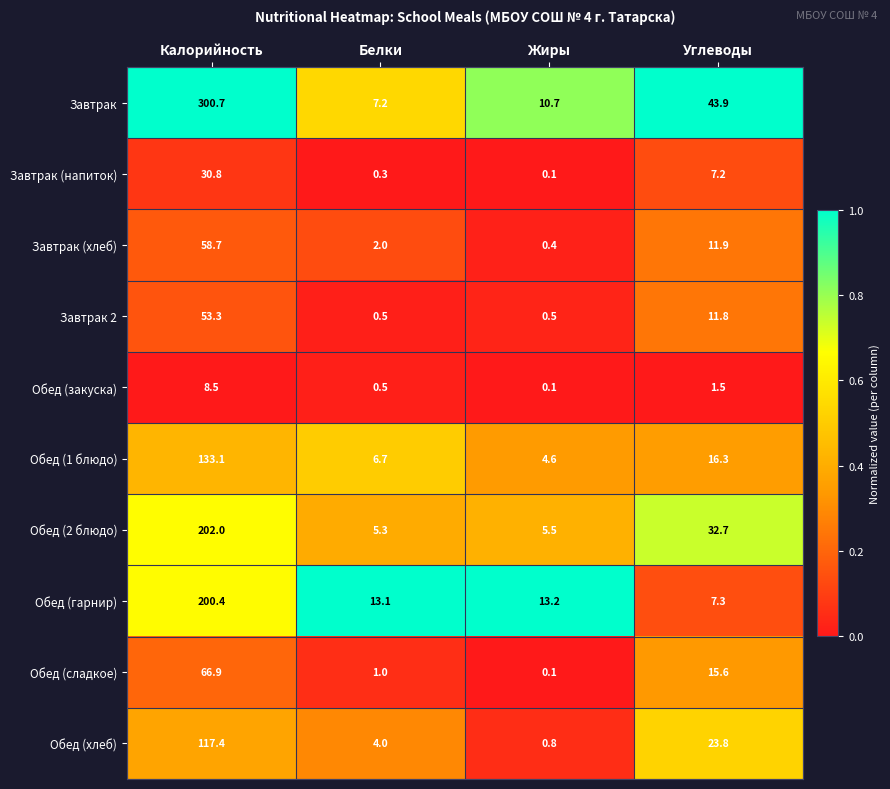

Between Белки and Углеводы, which series saw the biggest shift?

Завтрак